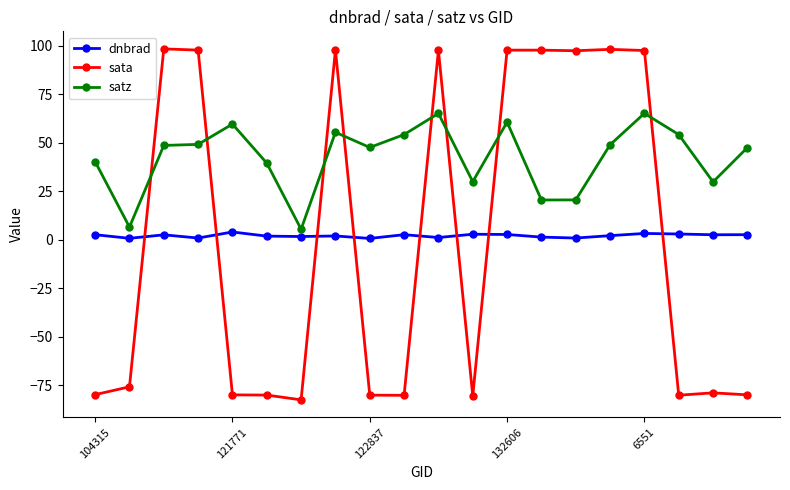

True or false: sata has more than 0 points higher than both neighbors.

True